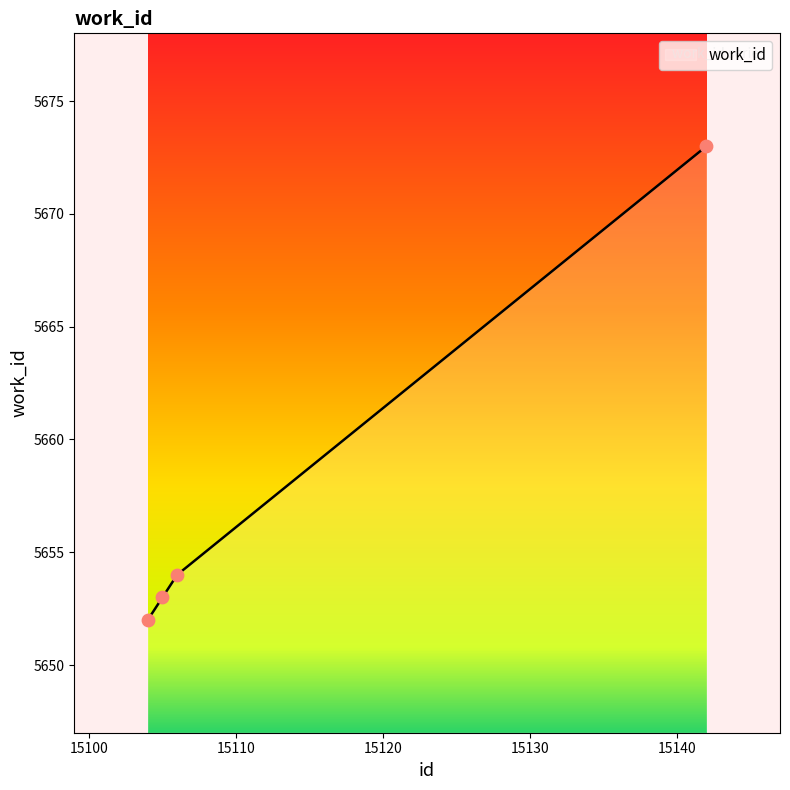

What is the ratio of the value at 15106 to the value at 15105?

1.0